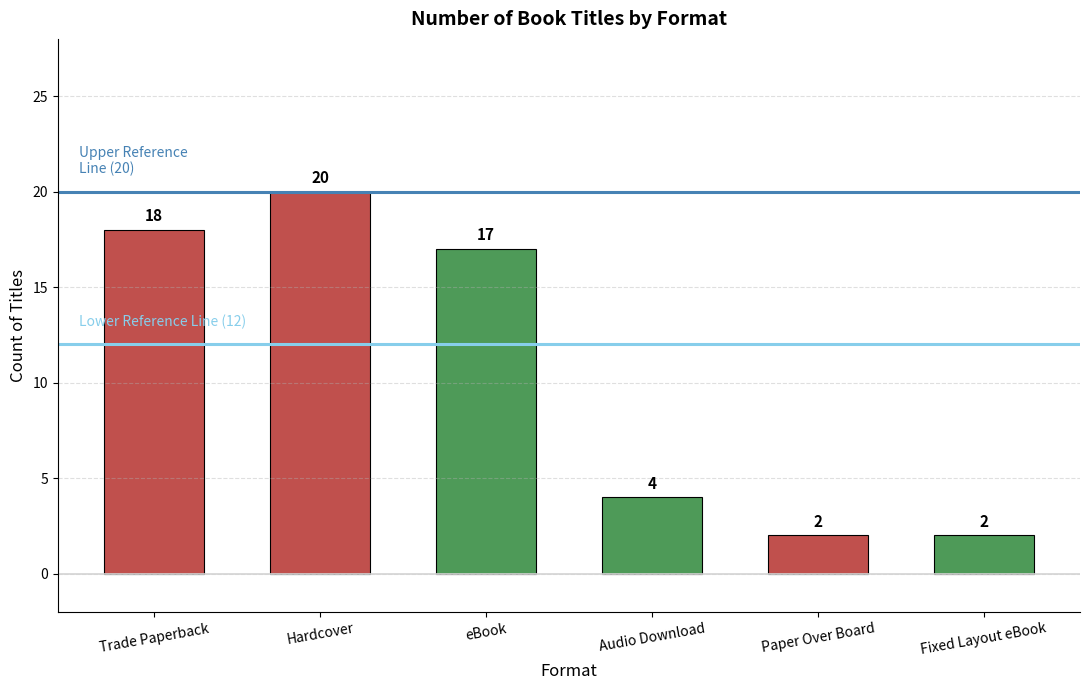

What is the greatest value displayed?

20